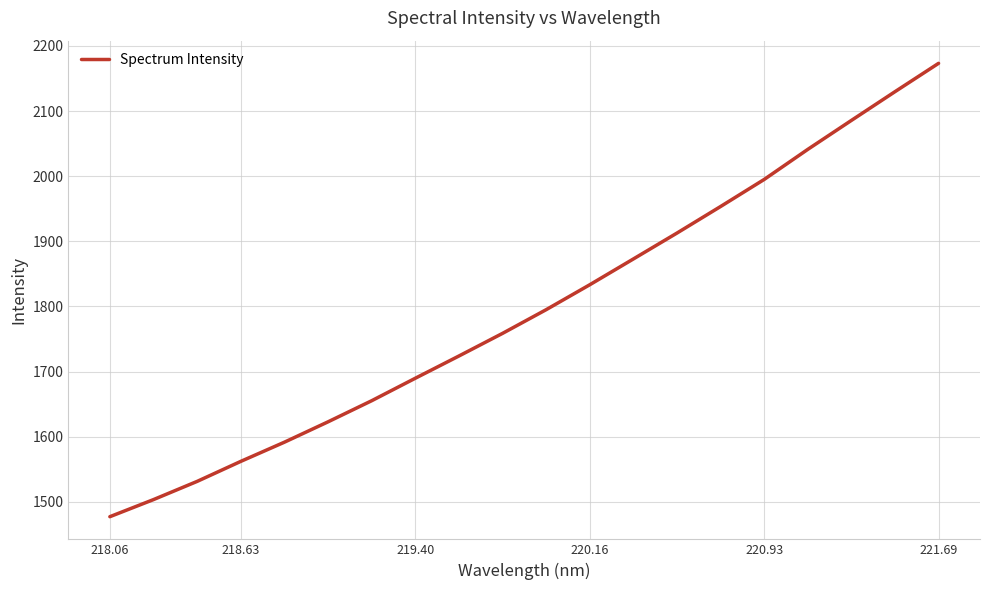

What is the greatest value displayed?

2173.3